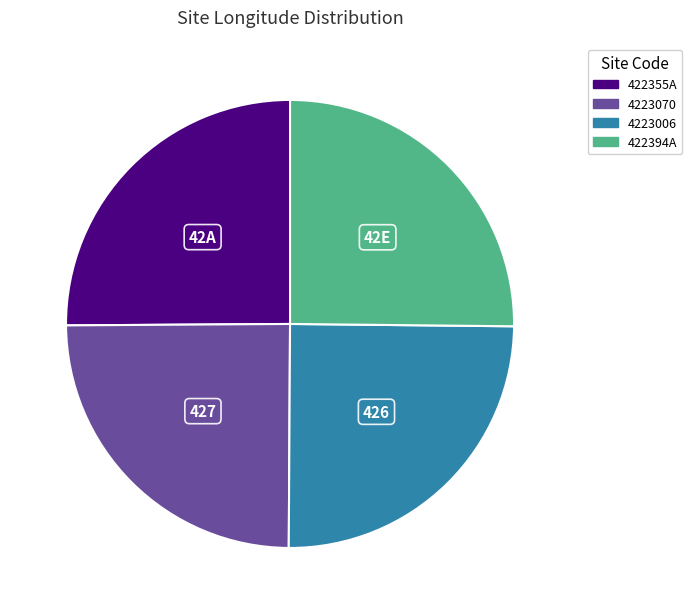

Does any single category account for the majority?

No